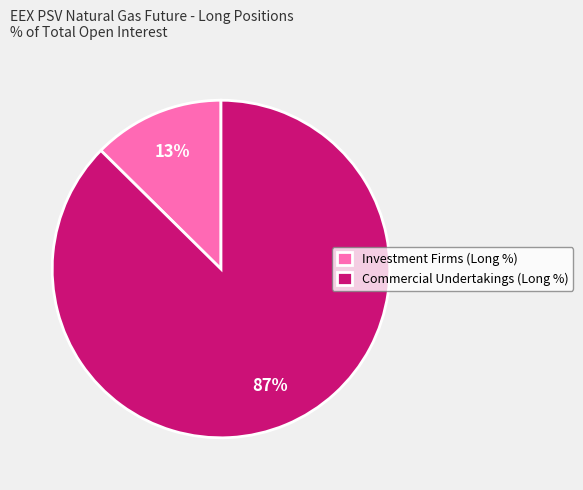

Which category has the smallest portion of the pie?

Investment Firms (Long %)